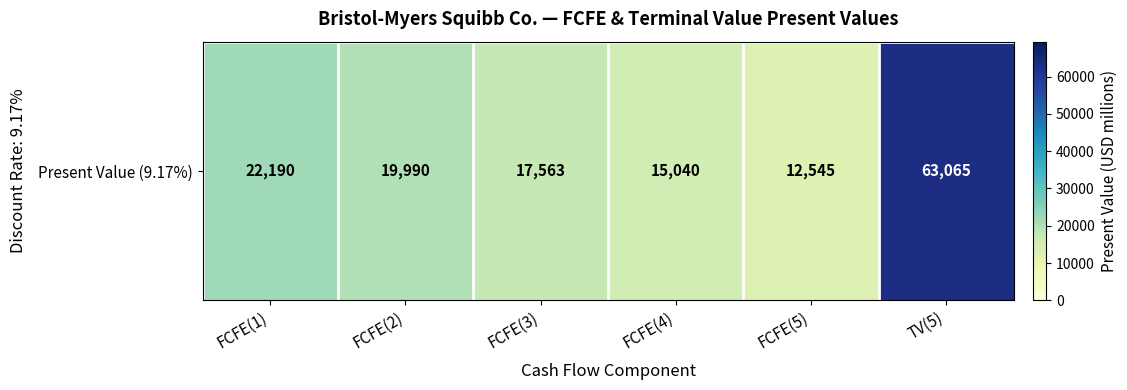

How many values are below 19990?

3